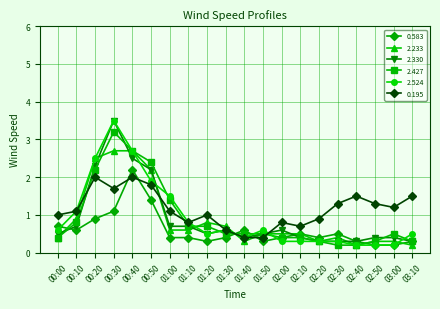

Reading right to left, transcribe all the data shown in this chart.

0.583: 03:10=0.3	03:00=0.2	02:50=0.2	02:40=0.3	02:30=0.5	02:20=0.4	02:10=0.5	02:00=0.4	01:50=0.3	01:40=0.6	01:30=0.4	01:20=0.3	01:10=0.4	01:00=0.4	00:50=1.4	00:40=2.2	00:30=1.1	00:20=0.9	00:10=0.6	00:00=0.7
2.233: 03:10=0.2	03:00=0.3	02:50=0.3	02:40=0.2	02:30=0.4	02:20=0.3	02:10=0.5	02:00=0.5	01:50=0.5	01:40=0.3	01:30=0.7	01:20=0.8	01:10=0.6	01:00=0.6	00:50=2.2	00:40=2.7	00:30=2.7	00:20=2.5	00:10=0.9	00:00=0.4
2.330: 03:10=0.3	03:00=0.4	02:50=0.4	02:40=0.3	02:30=0.3	02:20=0.3	02:10=0.4	02:00=0.6	01:50=0.5	01:40=0.4	01:30=0.6	01:20=0.5	01:10=0.7	01:00=0.7	00:50=2.2	00:40=2.5	00:30=3.5	00:20=2.3	00:10=0.7	00:00=0.5
2.427: 03:10=0.3	03:00=0.5	02:50=0.3	02:40=0.2	02:30=0.2	02:20=0.3	02:10=0.4	02:00=0.4	01:50=0.5	01:40=0.5	01:30=0.5	01:20=0.7	01:10=0.7	01:00=1.4	00:50=2.4	00:40=2.7	00:30=3.2	00:20=2.2	00:10=0.8	00:00=0.4
2.524: 03:10=0.5	03:00=0.2	02:50=0.2	02:40=0.2	02:30=0.3	02:20=0.3	02:10=0.3	02:00=0.3	01:50=0.6	01:40=0.4	01:30=0.6	01:20=0.5	01:10=0.8	01:00=1.5	00:50=1.9	00:40=2.7	00:30=3.5	00:20=2.5	00:10=1.1	00:00=0.6
0.195: 03:10=1.5	03:00=1.2	02:50=1.3	02:40=1.5	02:30=1.3	02:20=0.9	02:10=0.7	02:00=0.8	01:50=0.4	01:40=0.4	01:30=0.6	01:20=1.0	01:10=0.8	01:00=1.1	00:50=1.8	00:40=2.0	00:30=1.7	00:20=2.0	00:10=1.1	00:00=1.0